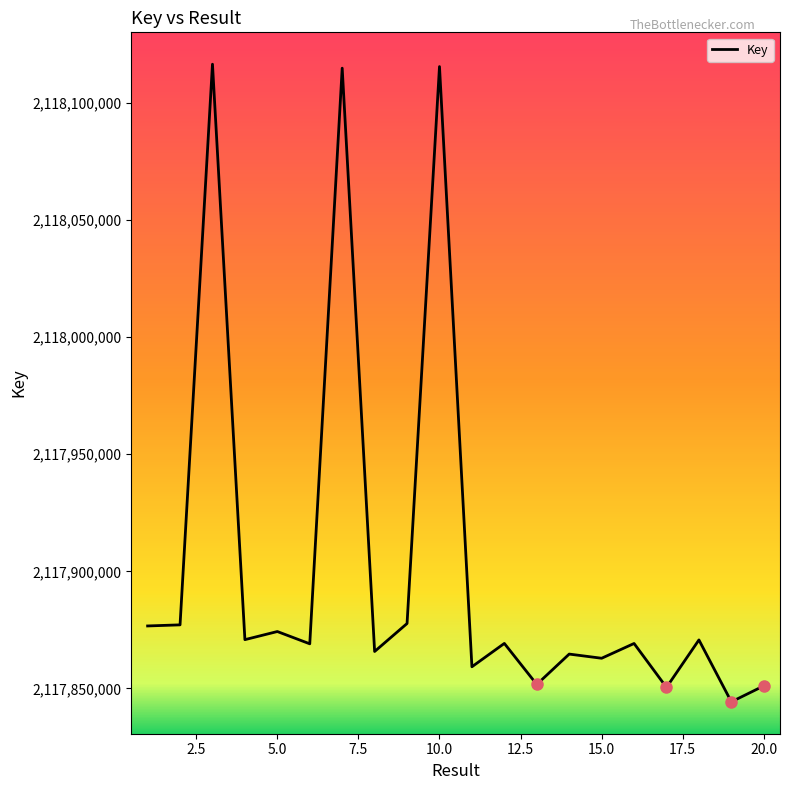

What is the difference between the maximum and minimum values?

272122